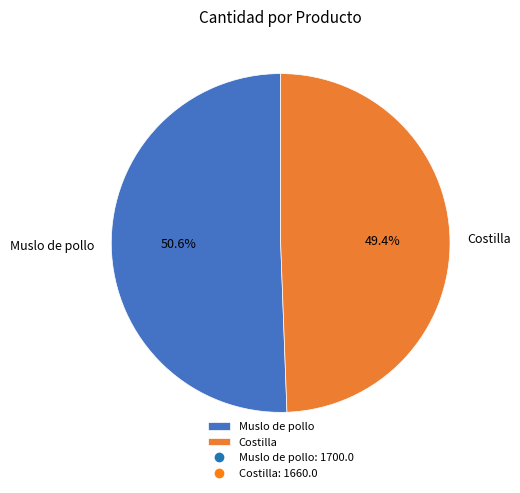

Does Costilla account for over 50% of the chart?

No